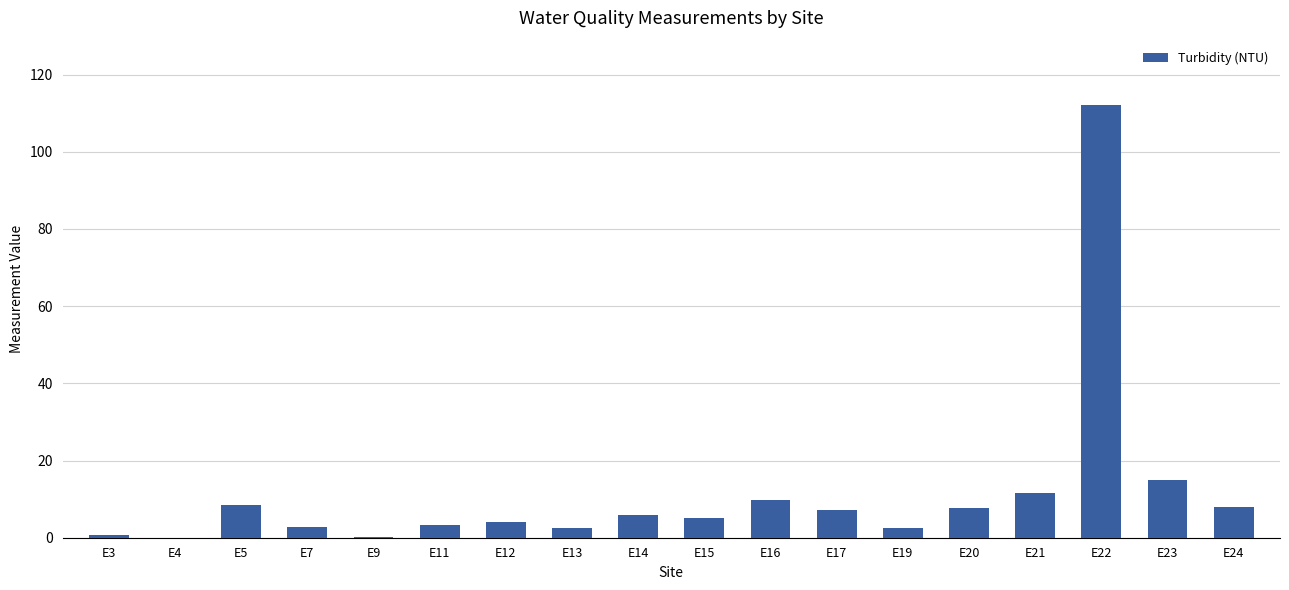

The chart shows a value of 19.8 at E21. True or false?

False